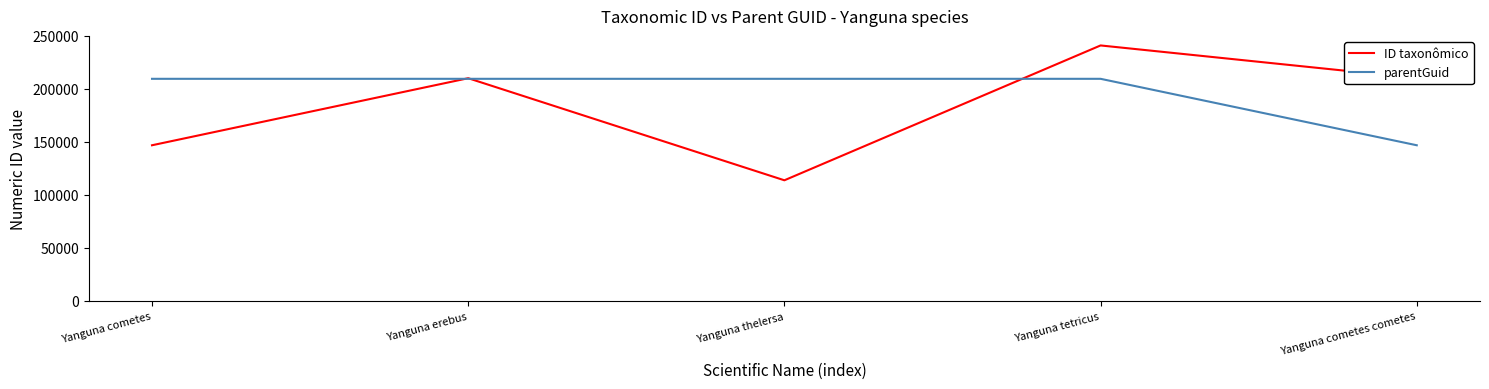

The value of ID taxonômico at Yanguna thelersa is 113827. True or false?

True